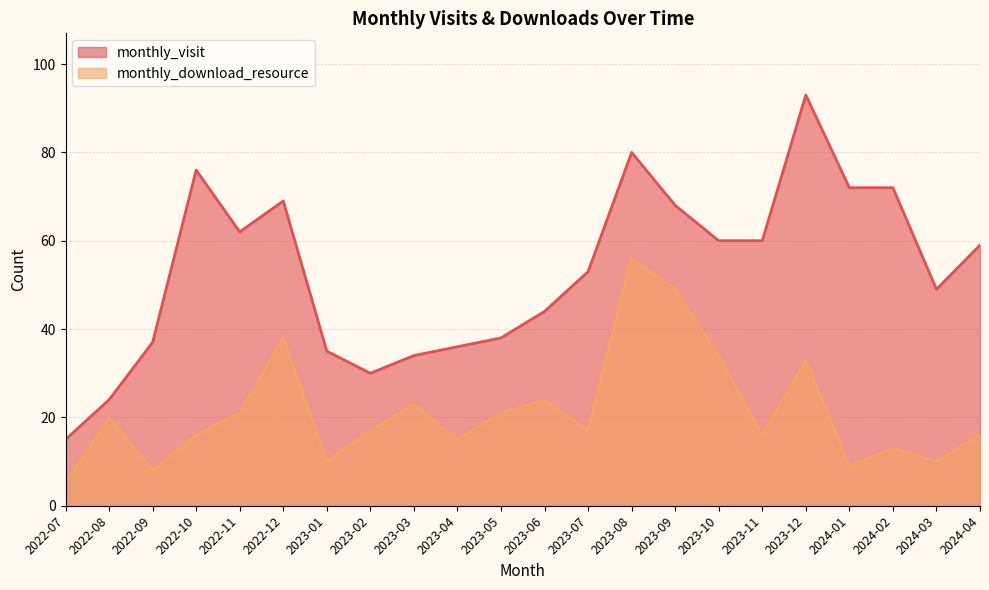

What is the smallest value displayed?

5